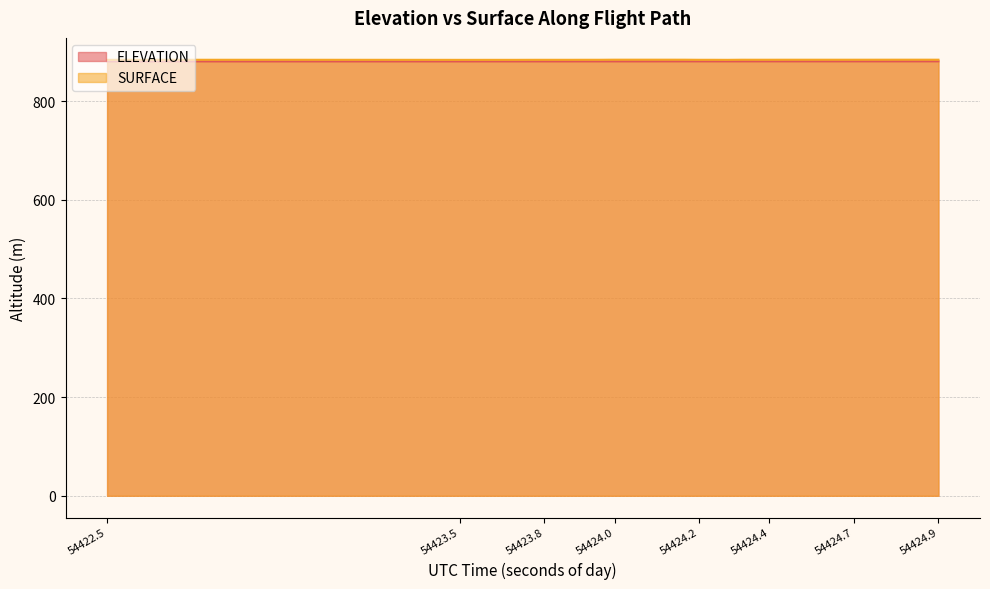

Is it true that SURFACE equals 883.6 at 54424.3449?

True